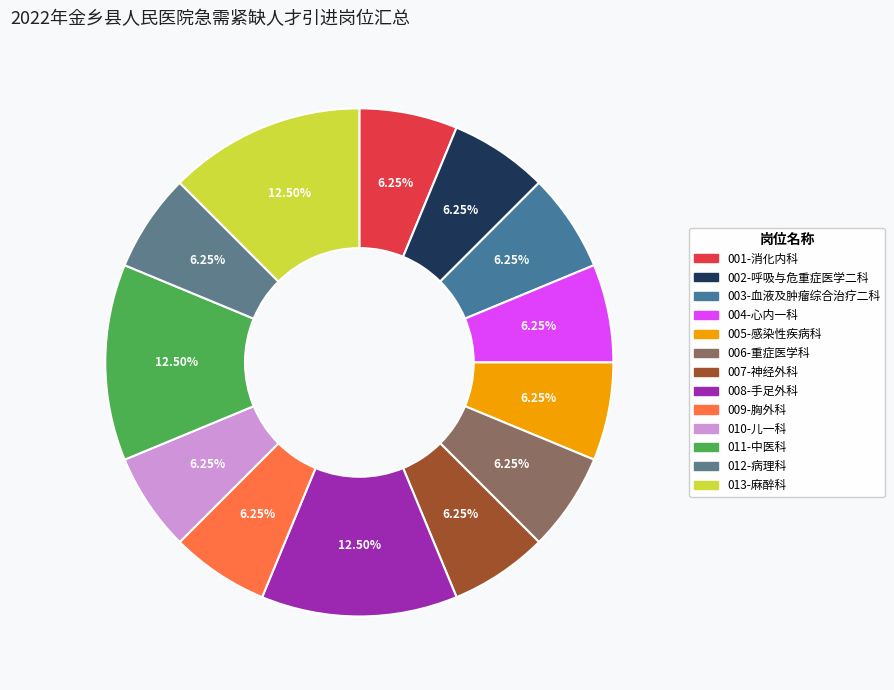

What is the total percentage of 008-手足外科 and 013-麻醉科?

25.0%